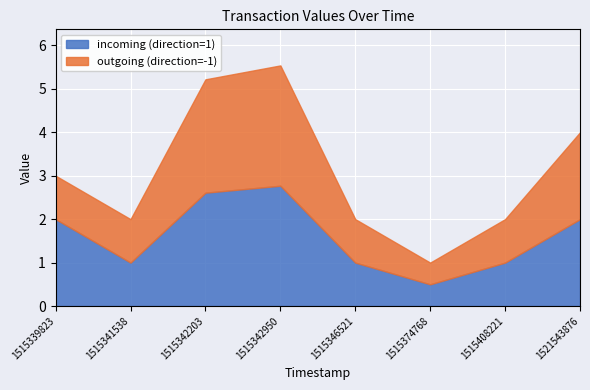

List the labels in order of outgoing (direction=-1) value, largest first.

1515342950, 1515342203, 1521543876, 1515339823, 1515341538, 1515346521, 1515408221, 1515374768